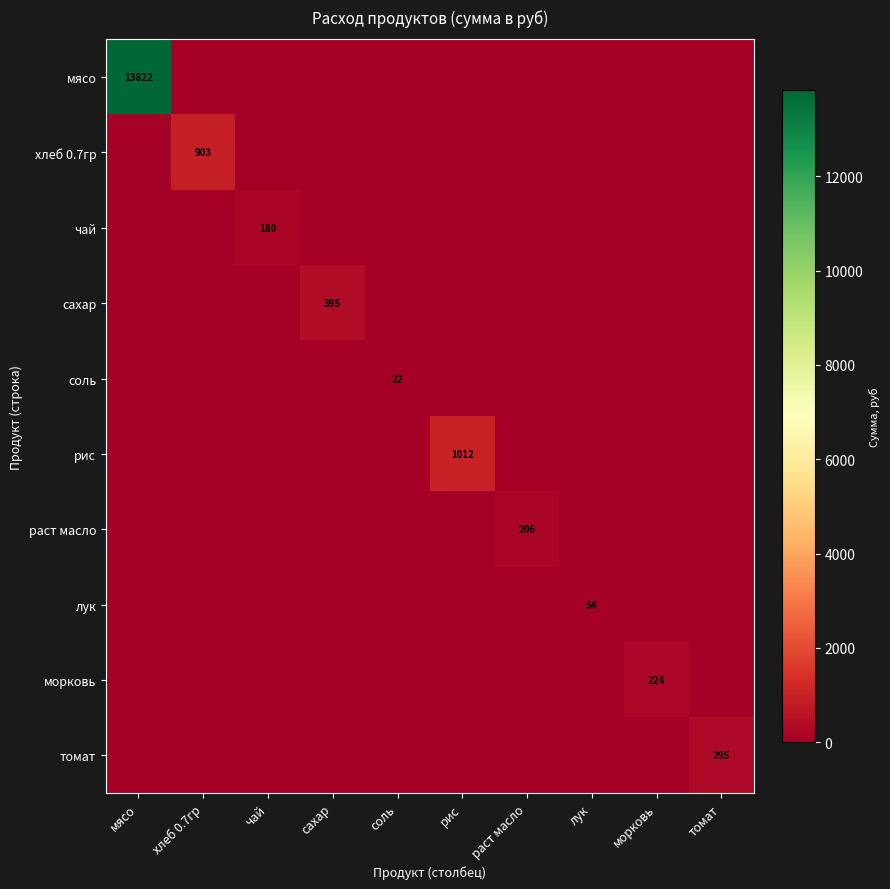

At how many categories does at least one series exceed 9467?

1